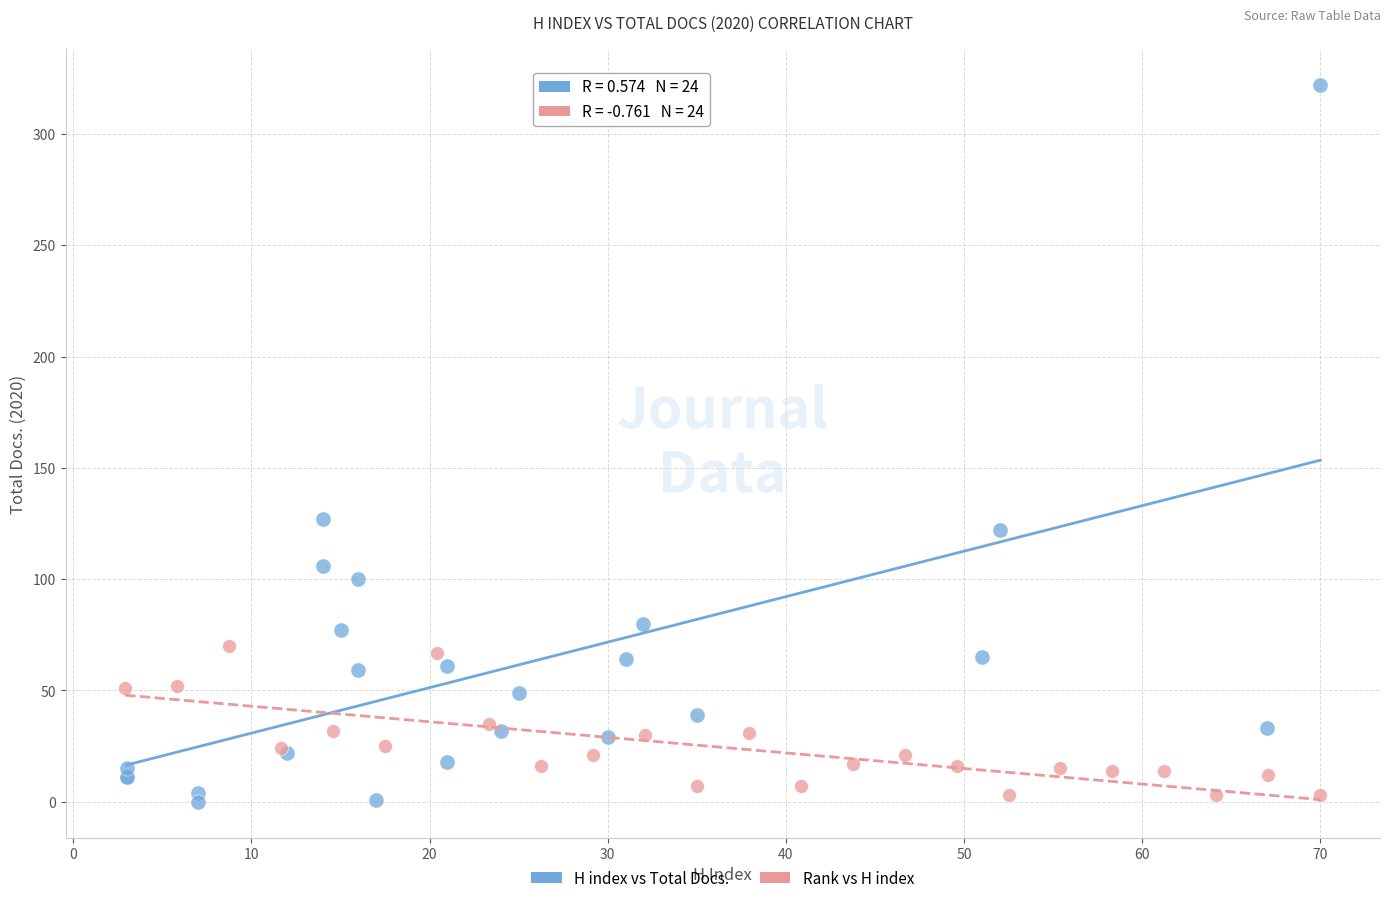

Which series has the largest Y range (max minus min)?

H index vs Total Docs.